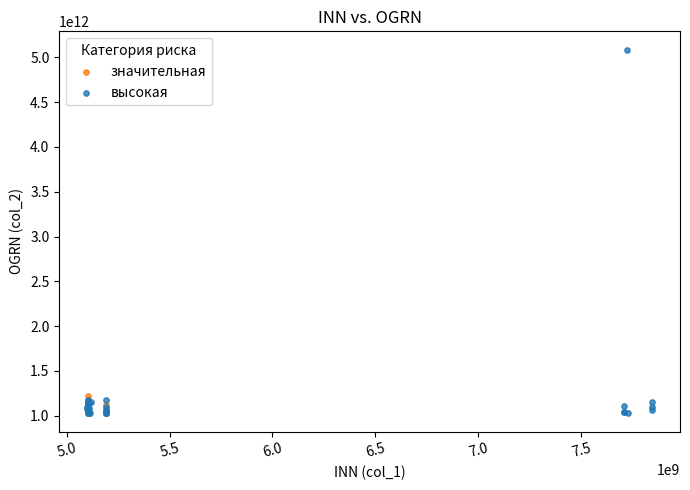

Which series has the widest spread of Y values?

высокая